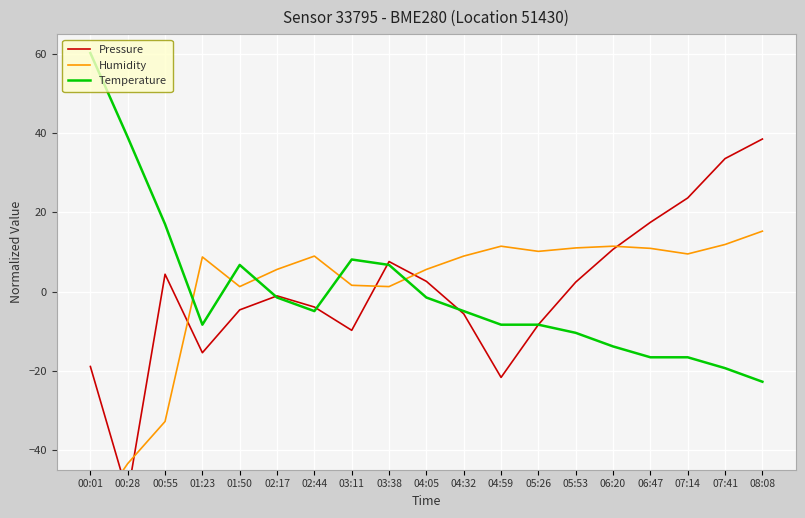

What is the minimum value for Pressure?

-51.2